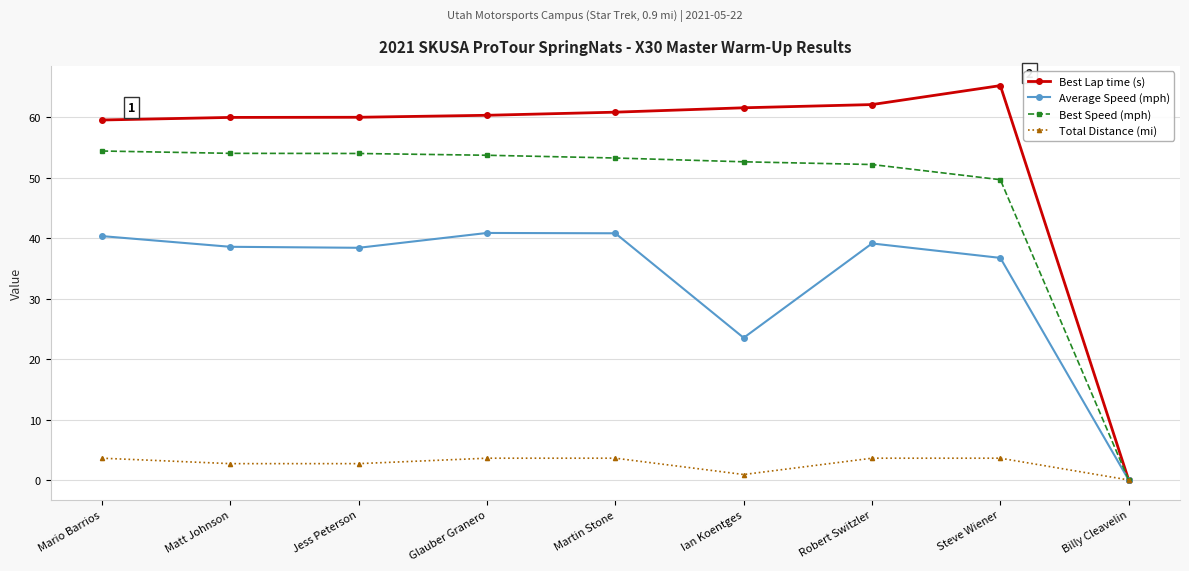

Is the value of Best Lap time (s) at Billy Cleavelin greater than the value of Total Distance (mi) at Glauber Granero?

No